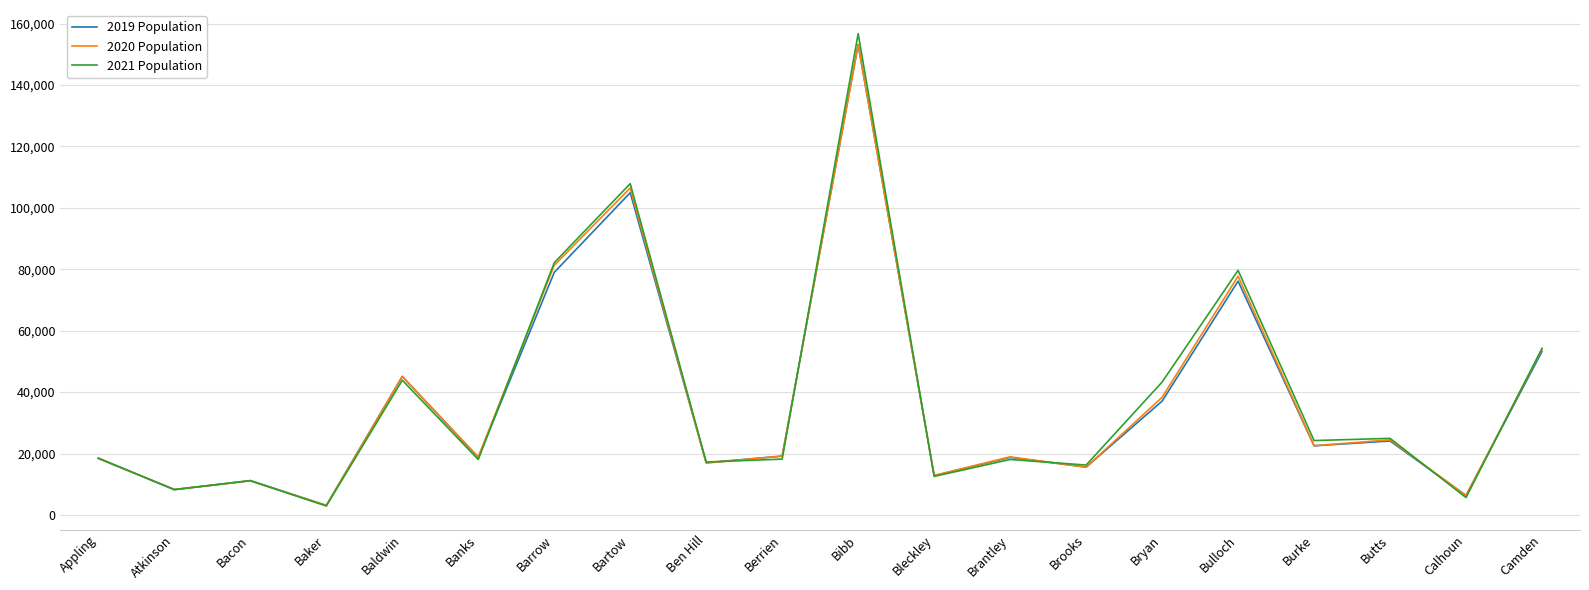

What is the approximate value of 2021 Population at Burke, to the nearest 10?

24230